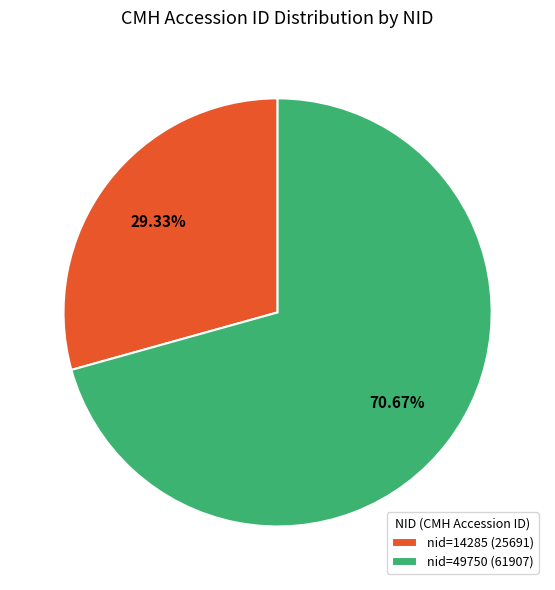

Is there any slice that represents more than half of the pie?

Yes